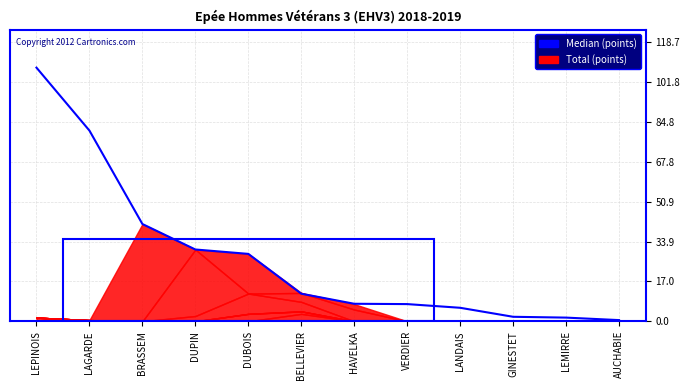

The value at BRASSEM is 10.3. True or false?

False